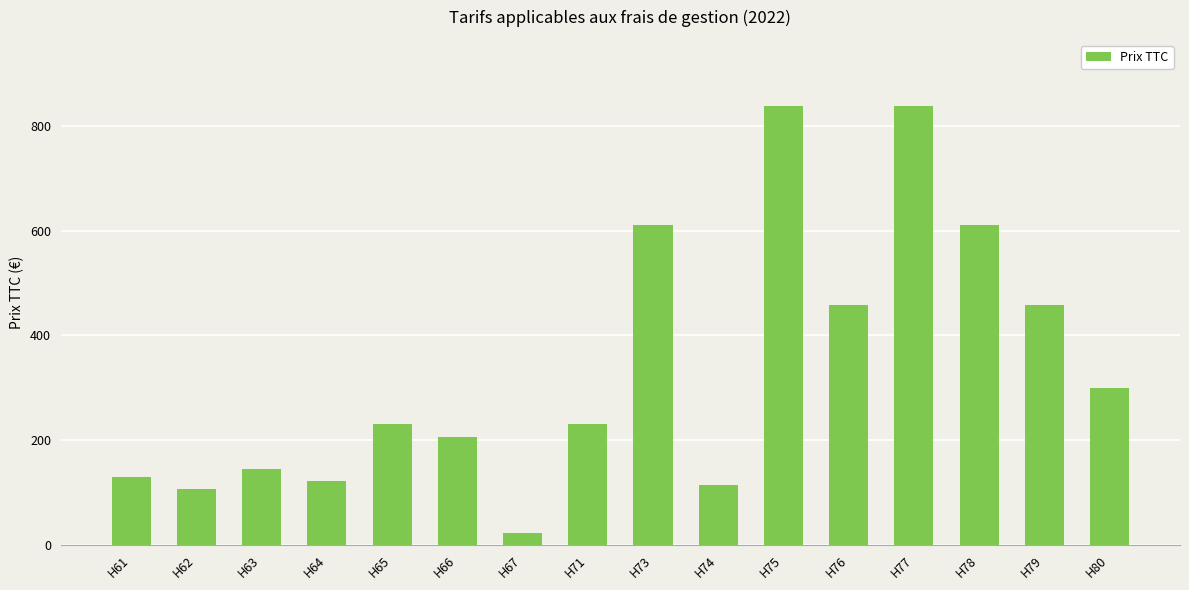

What is the ratio of the value at H80 to the value at H67?

13.0